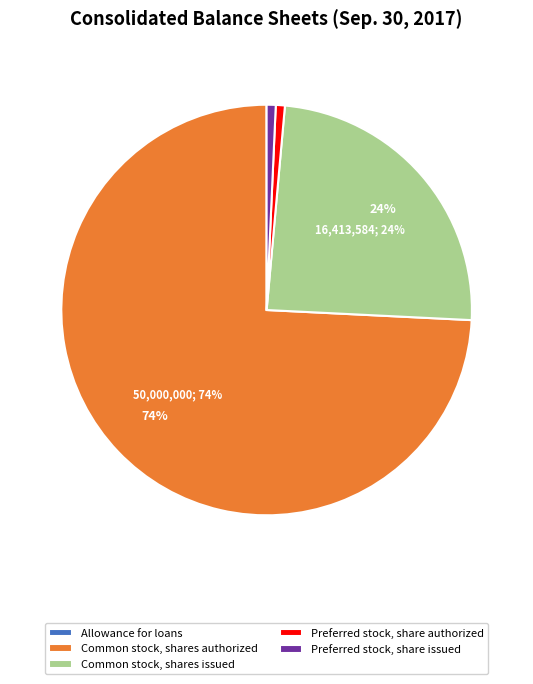

Does any single category account for the majority?

Yes